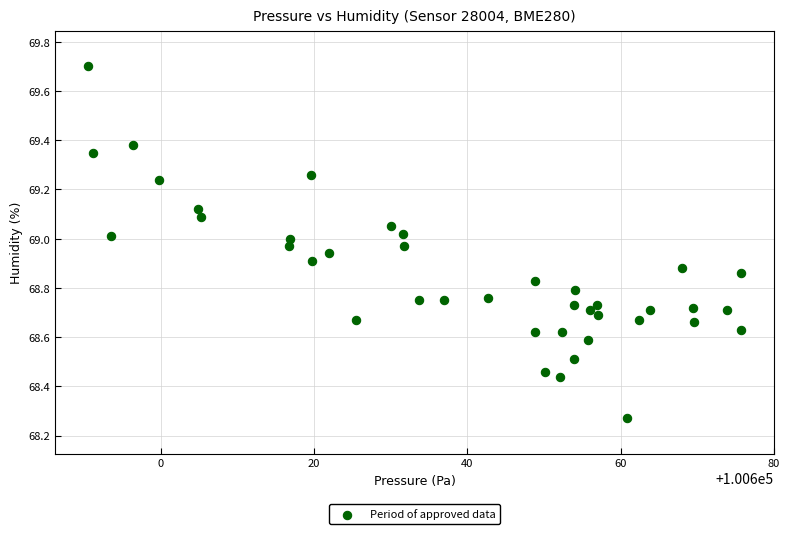

What is the range of Y values (max minus min)?

1.4